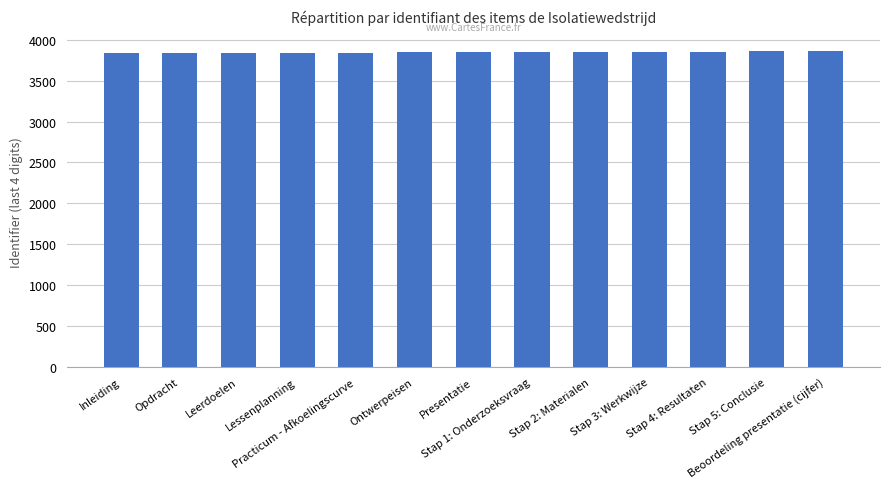

What is the minimum value shown in the chart?

3832